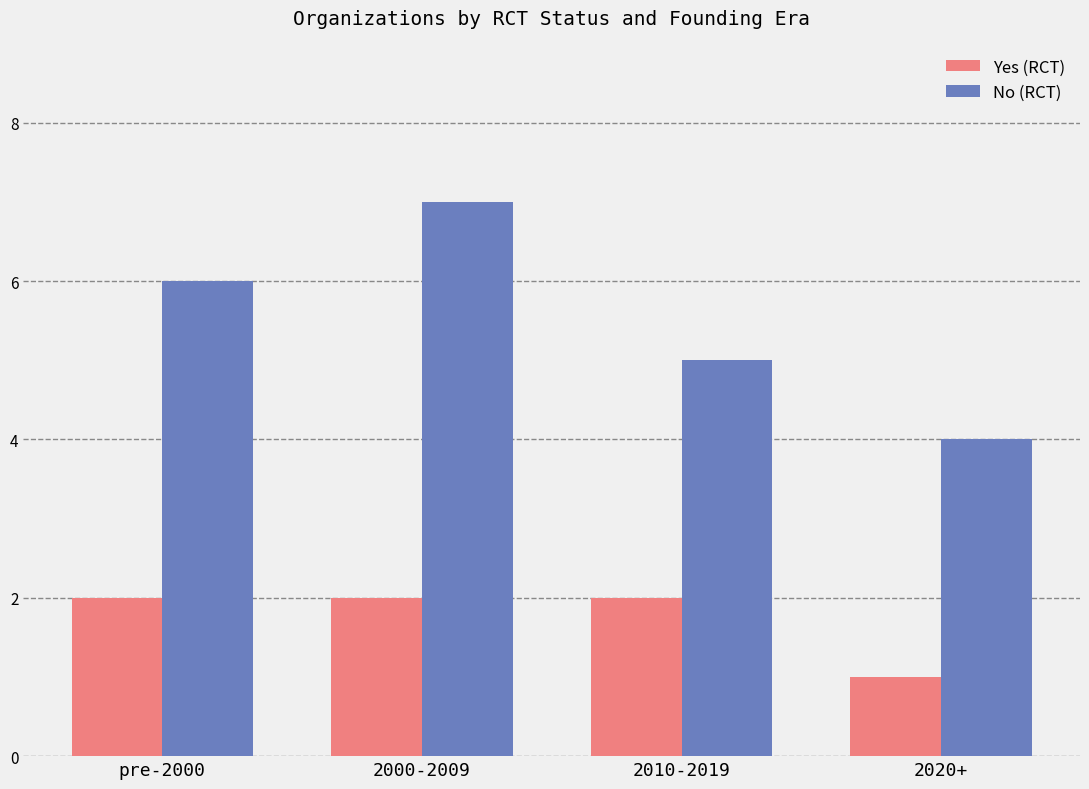

What position from the left is 2010-2019?

3